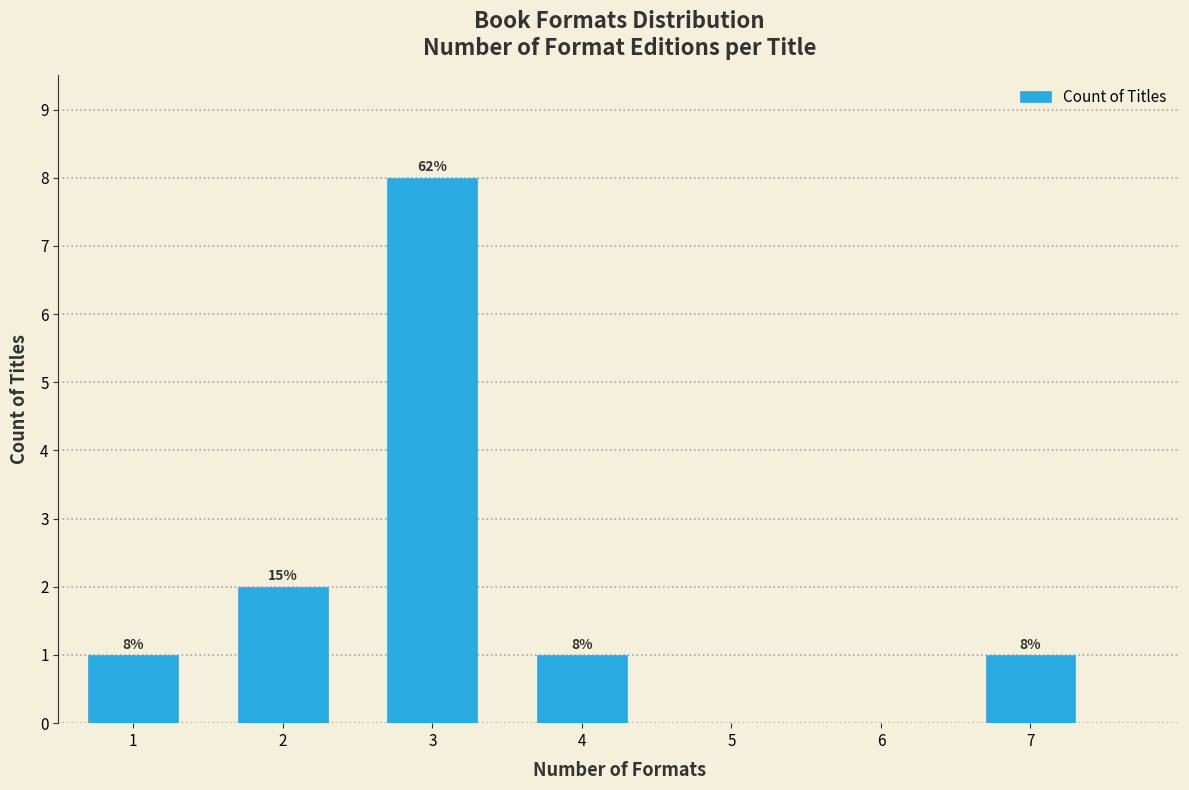

Reading left to right, what are all the values shown in this chart?

1=1	2=2	3=8	4=1	7=1